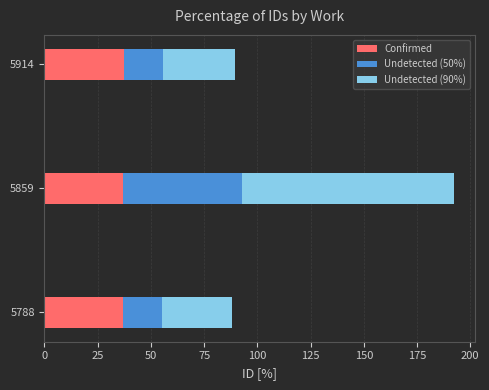

What is the sum of the Confirmed values at 5788 and 5914?

73.9